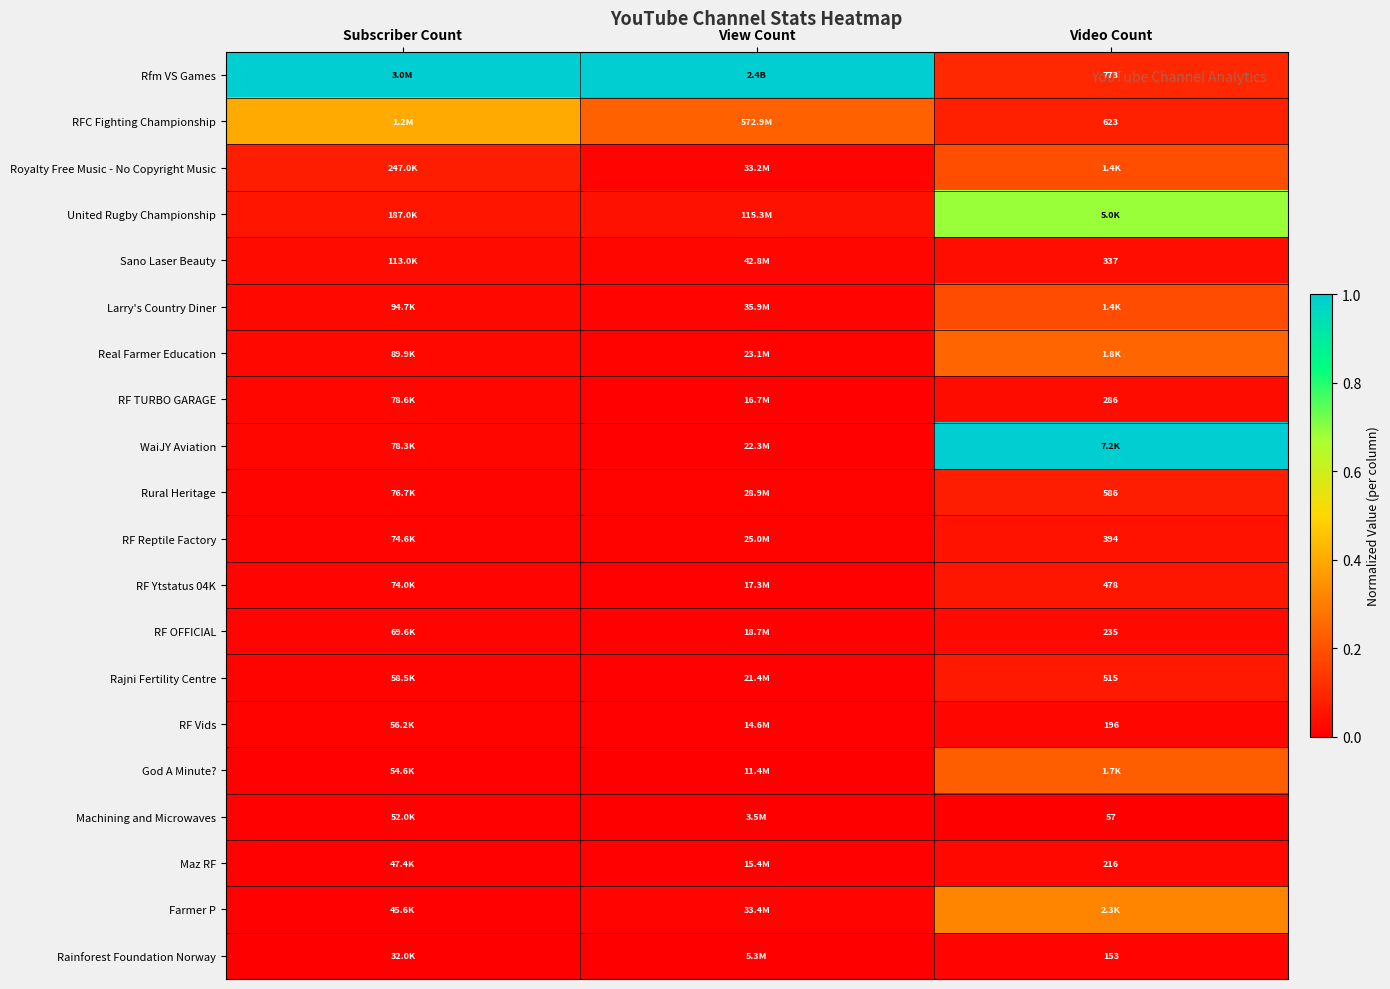

At which label is RF TURBO GARAGE closest to 0?

View Count